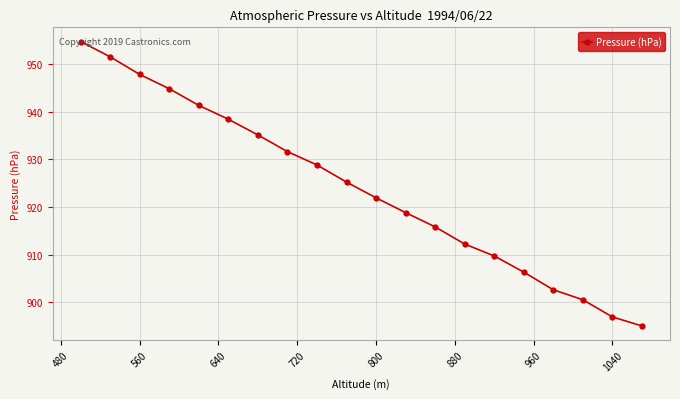

What is the value of the 12th point from the left?

918.8